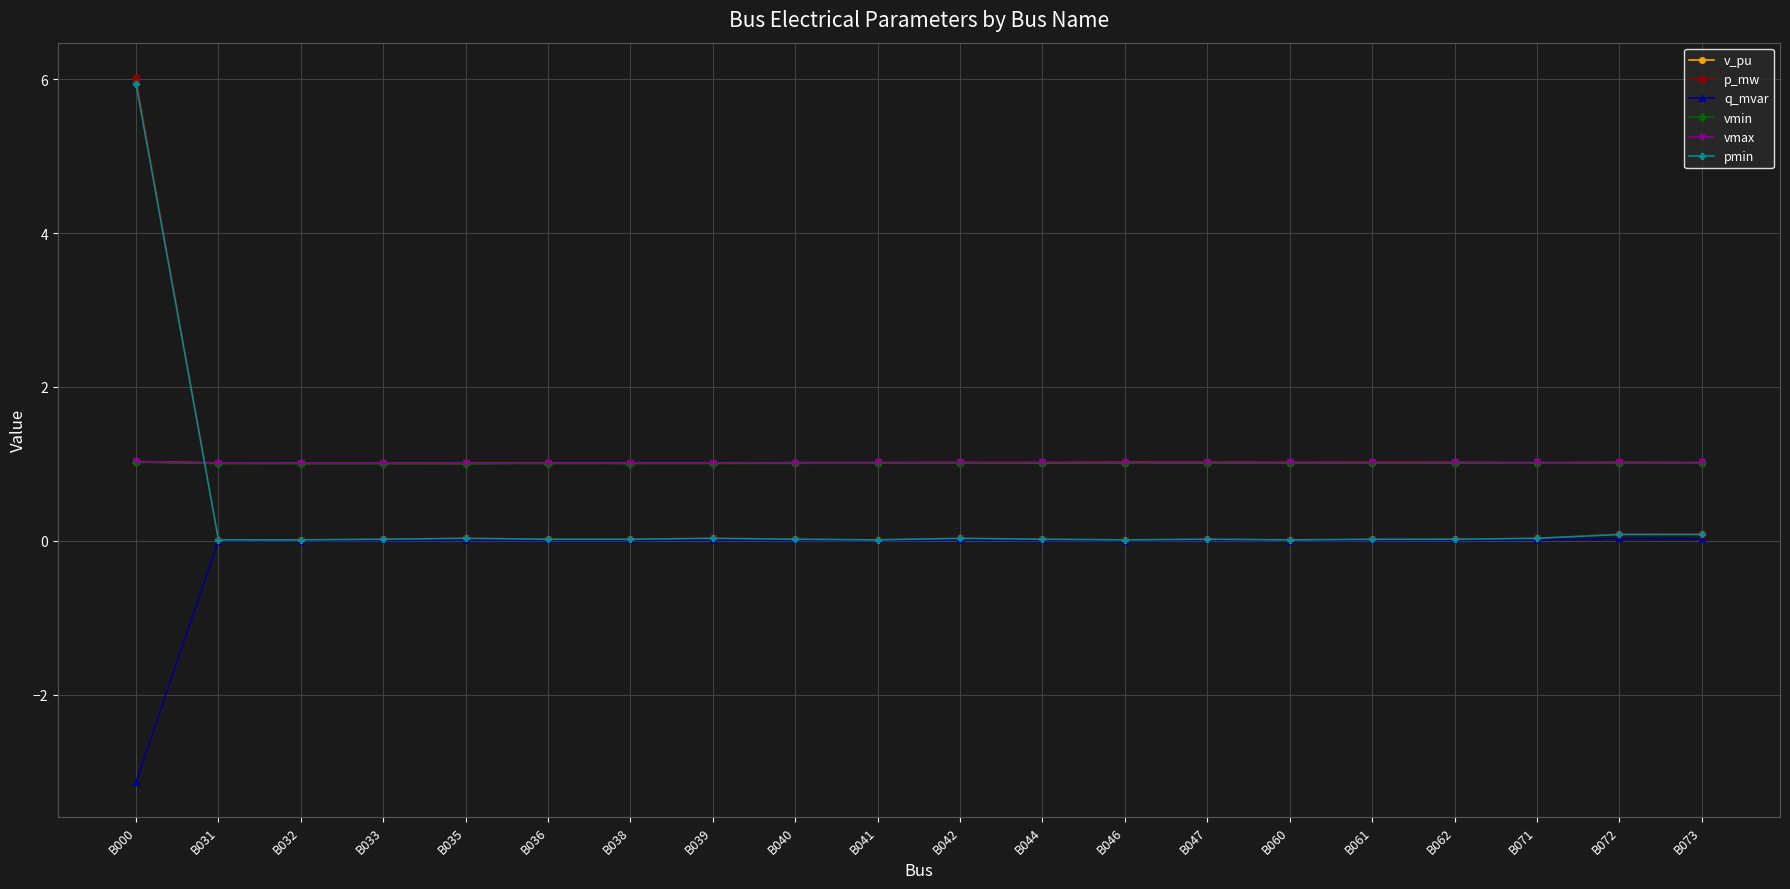

Which series has the largest range (max minus min)?

p_mw